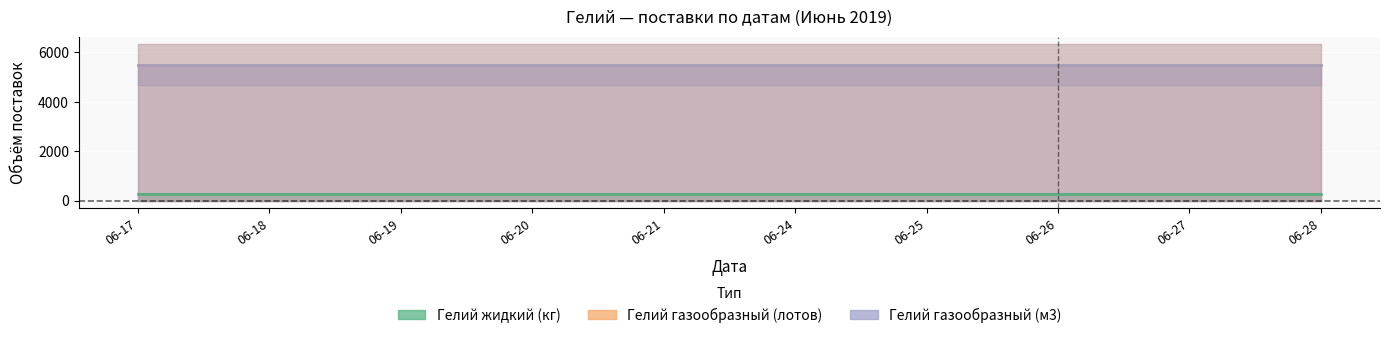

True or false: Гелий газообразный (лотов) has a value of 9084 at 06-18.

False